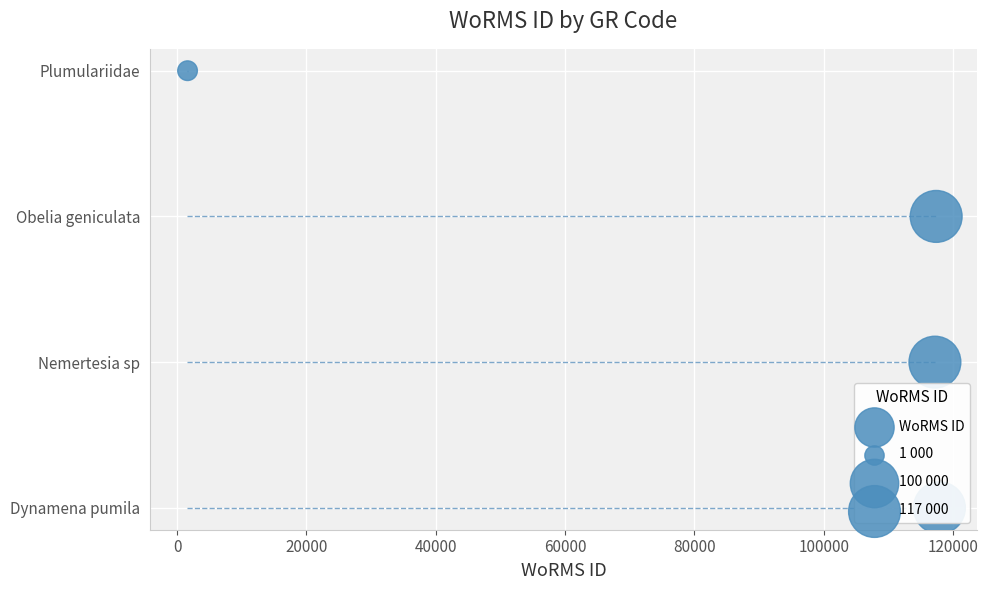

Which has a higher value, 0 or 20000?

20000